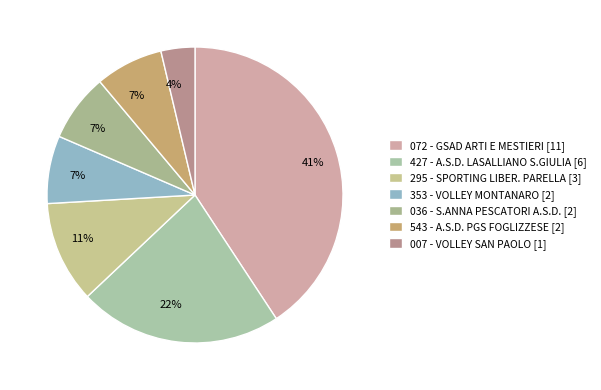

Combined, do 007 - VOLLEY SAN PAOLO and 543 - A.S.D. PGS FOGLIZZESE account for over 50%?

No